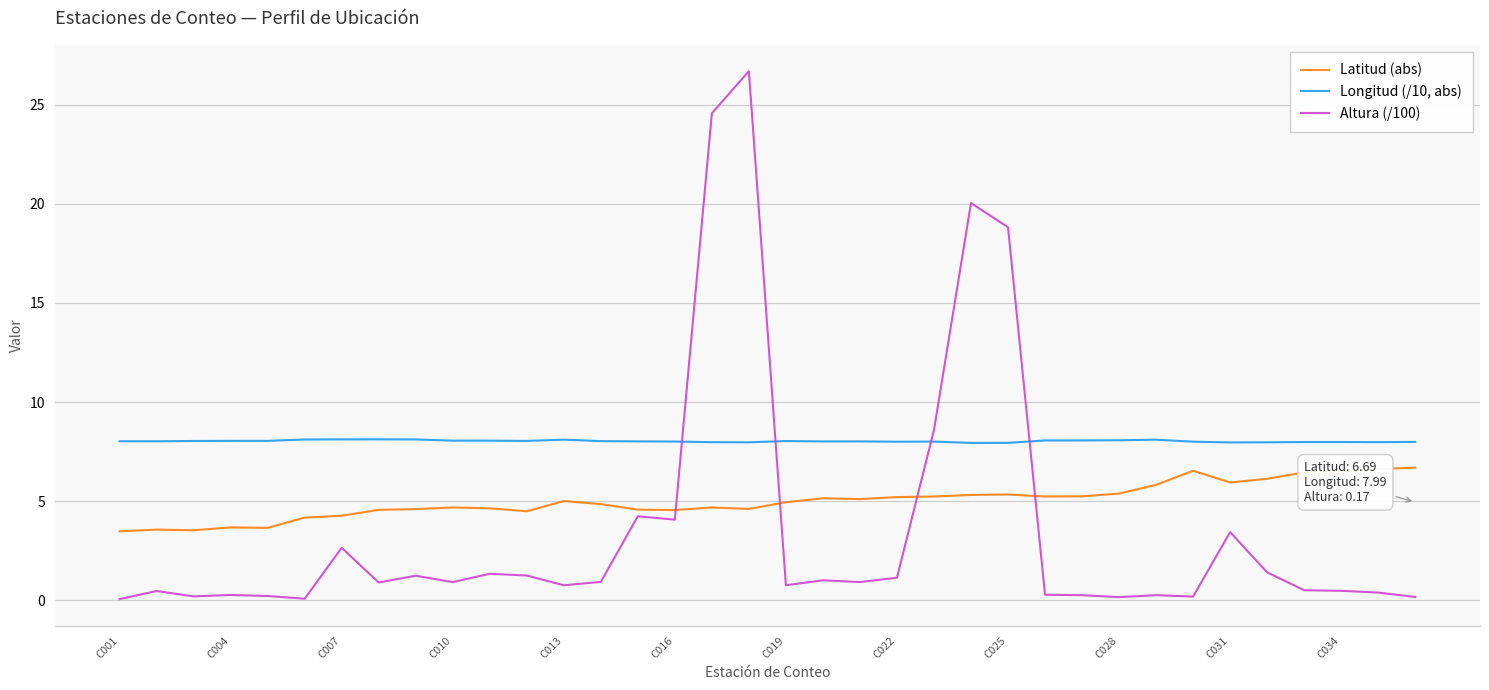

What is the greatest value displayed?

26.7